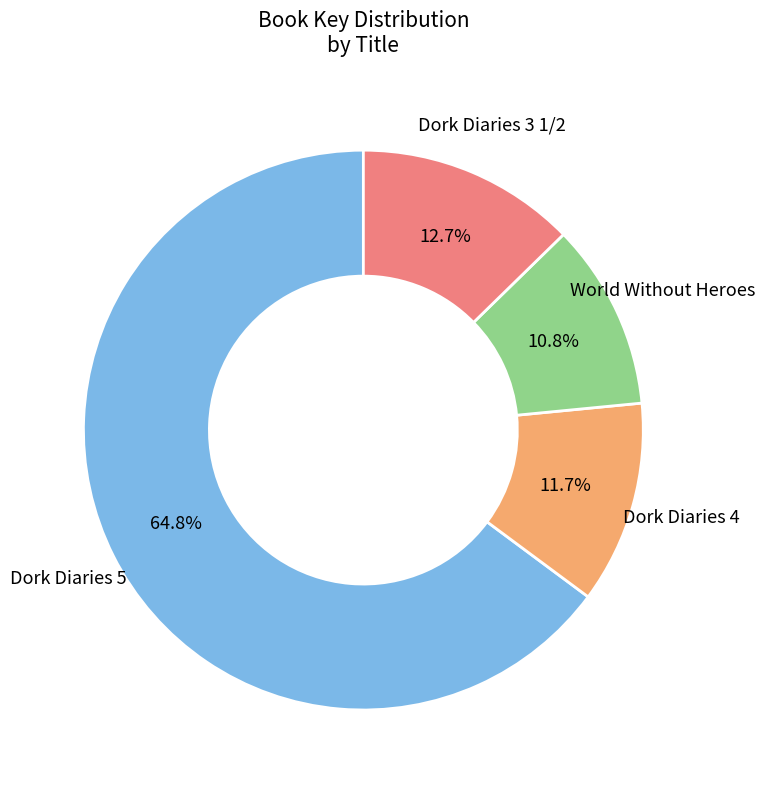

Rank the categories by value from highest to lowest.

Dork Diaries 5, Dork Diaries 3 1/2, Dork Diaries 4, World Without Heroes